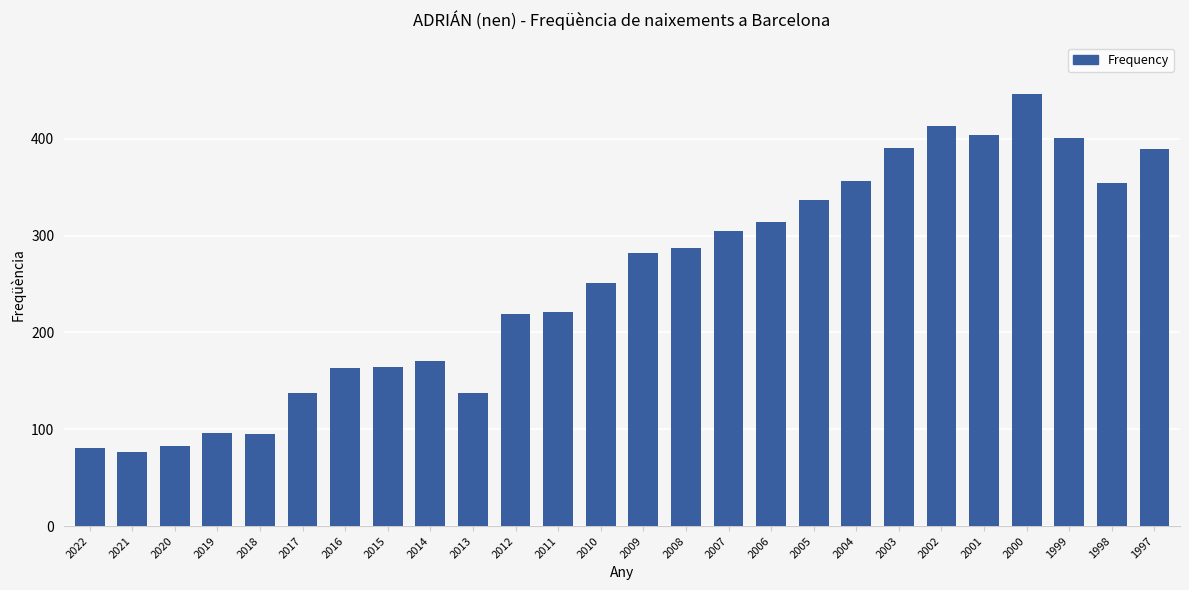

The chart shows a value of 221 at 2011. True or false?

True